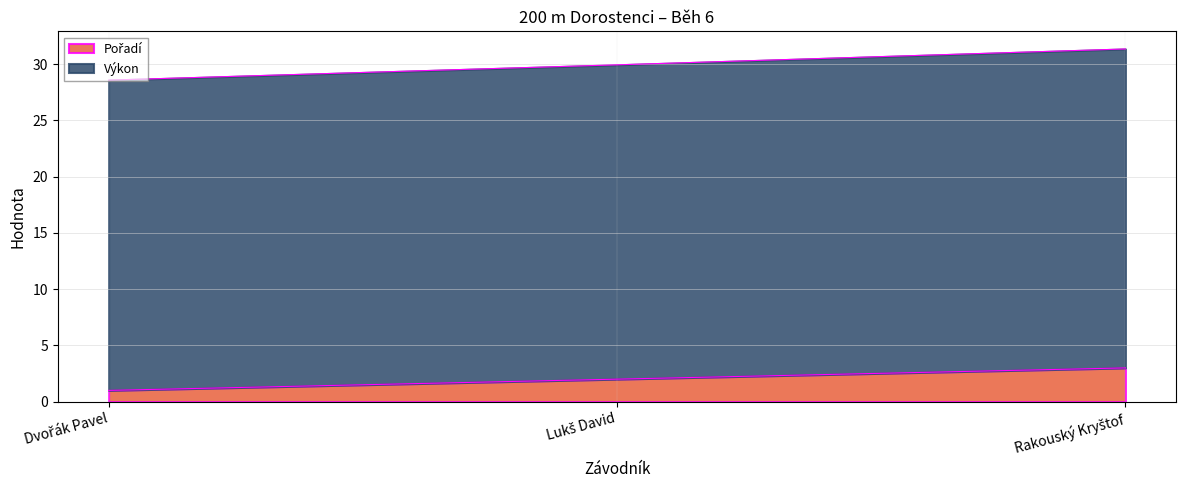

What is the lowest value of the Pořadí series?

1.0